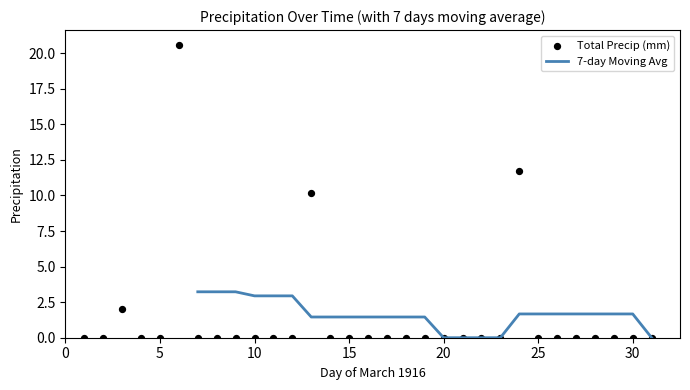

Which has a higher value, 27 or 22?

27